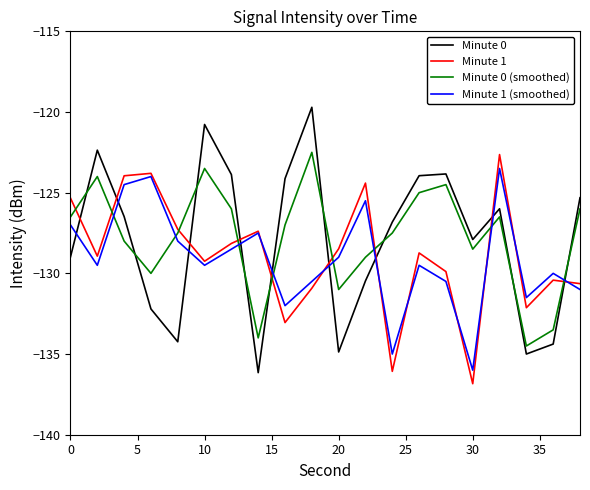

After their last crossing, which series has the higher values: Minute 0 (smoothed) or Minute 1 (smoothed)?

Minute 0 (smoothed)